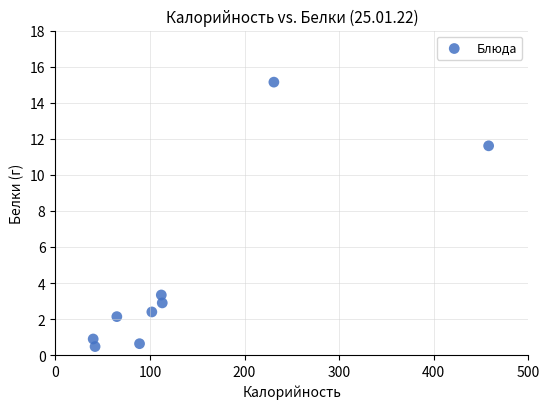

What Y value in the scatter plot is closest to 7?

3.3